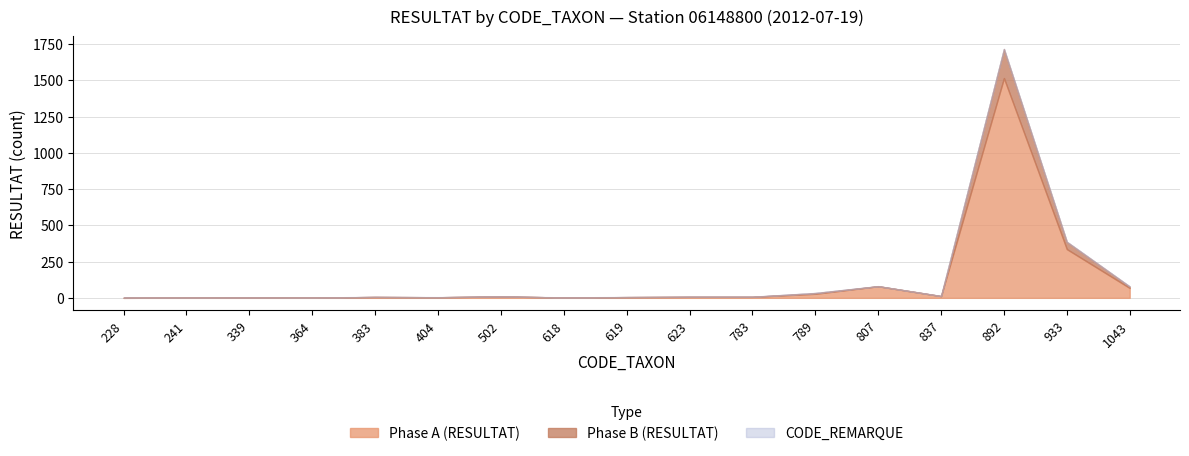

At how many categories does at least one series exceed 1148?

1